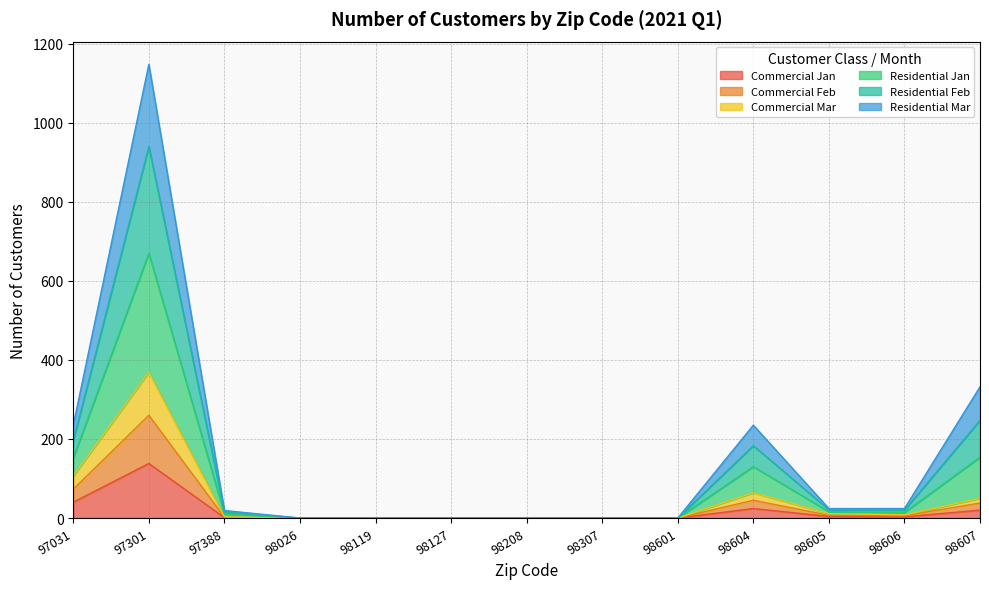

Between 98026 and 98607, which is larger?

98607